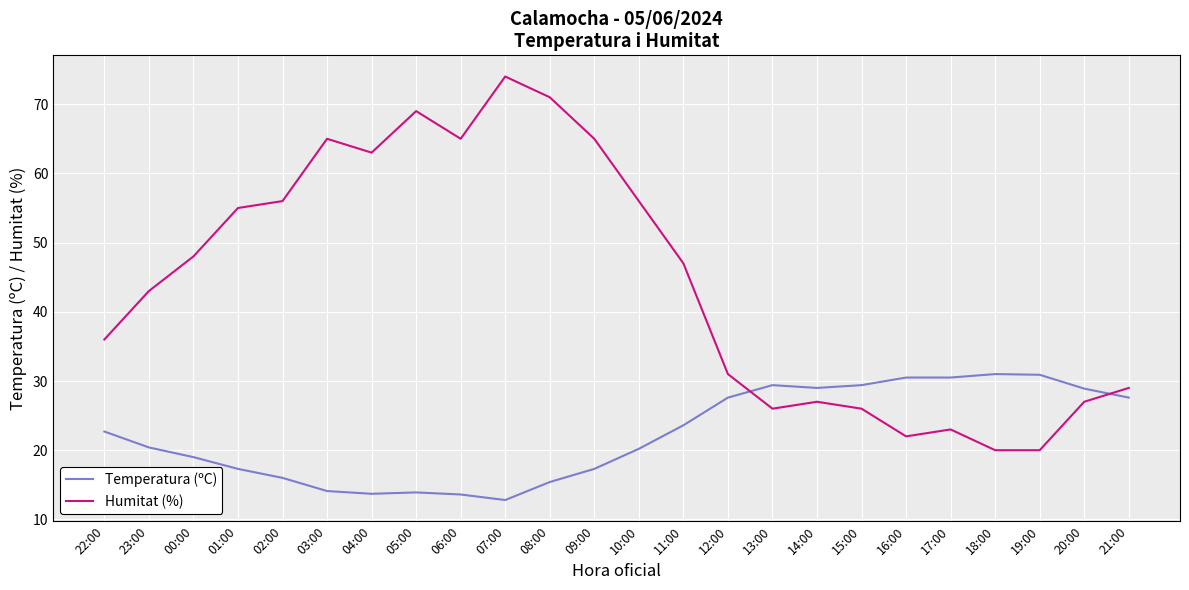

What is the lowest value of the Temperatura (ºC) series?

12.8